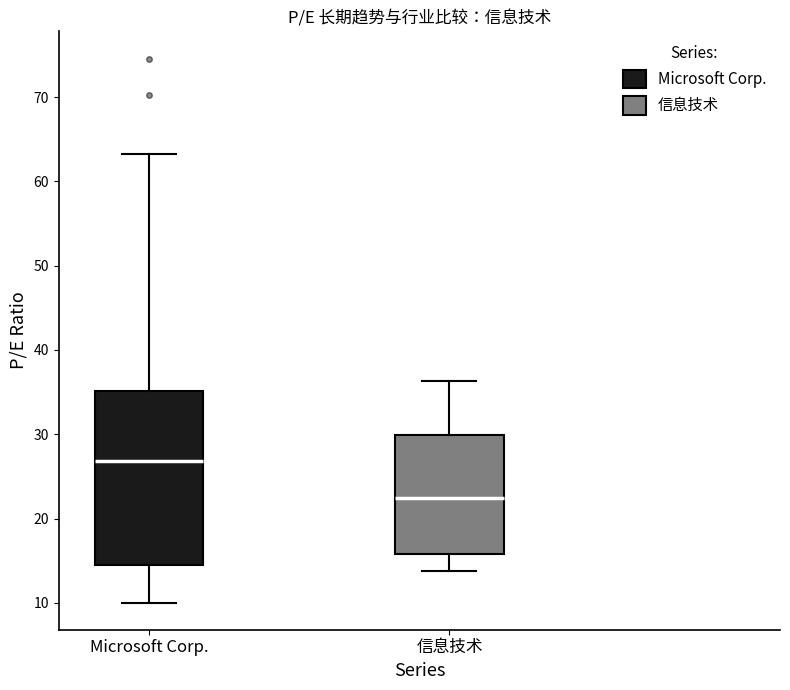

Comparing the boxes themselves (not the whiskers), which one is the tallest?

Microsoft Corp.